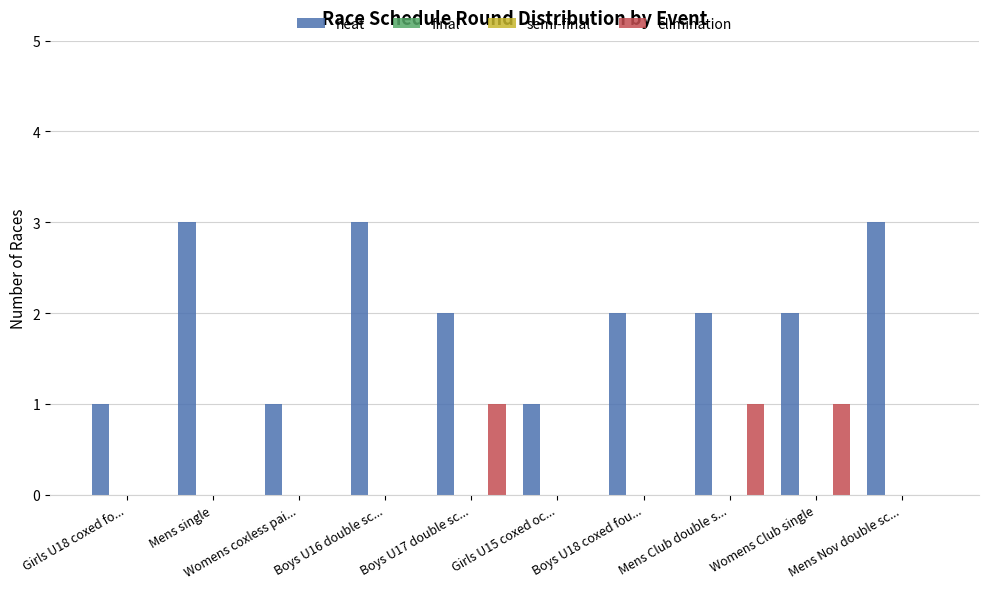

Which category has the lowest value in the semi-final series?

Girls U18 coxed fo...